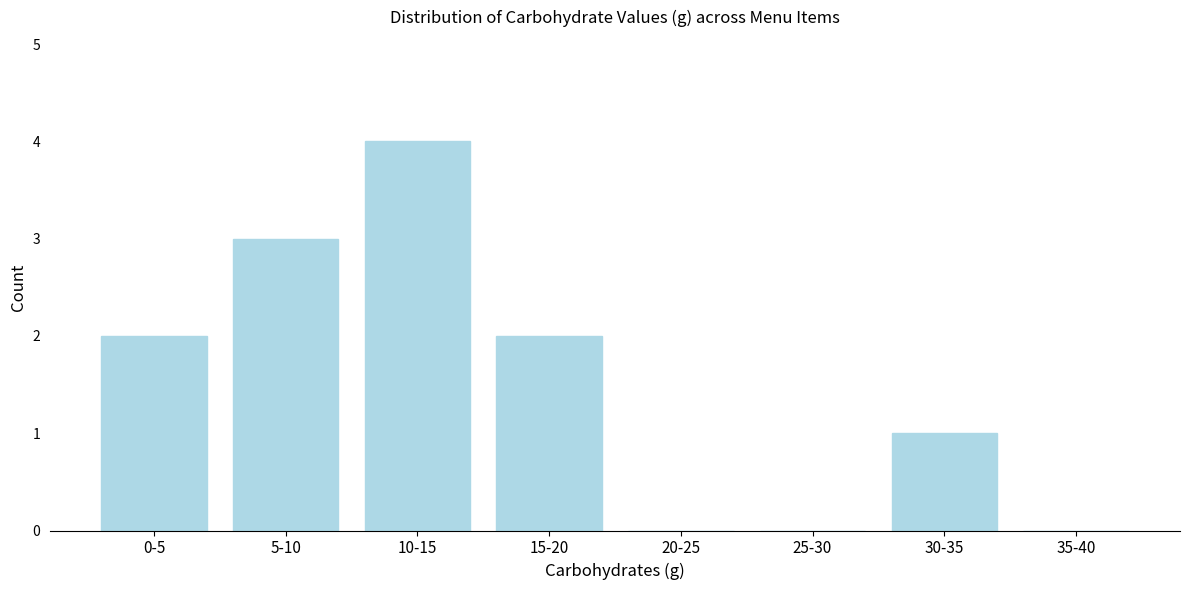

Reading right to left, list all the values displayed in this chart.

35-40=0	30-35=1	25-30=0	20-25=0	15-20=2	10-15=4	5-10=3	0-5=2